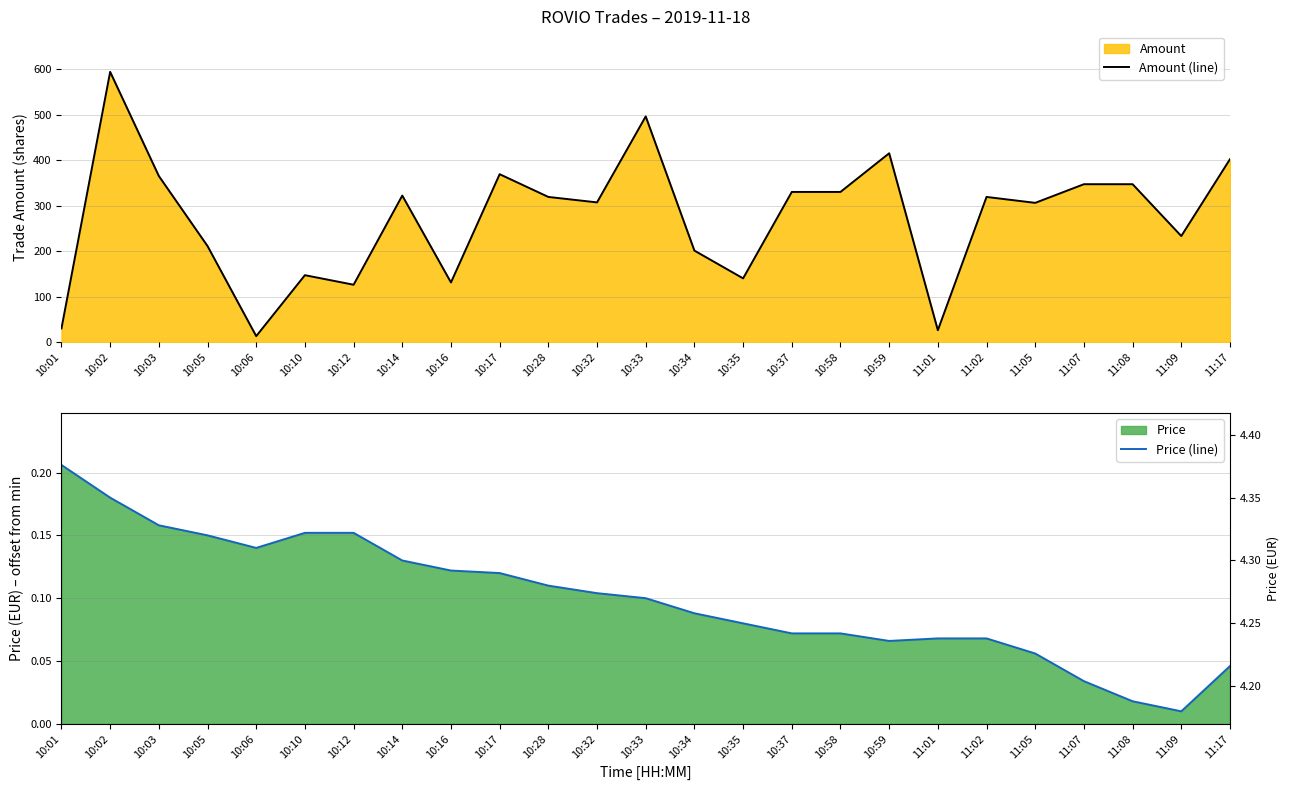

At which label does Amount (line) first exceed 319?

10:02